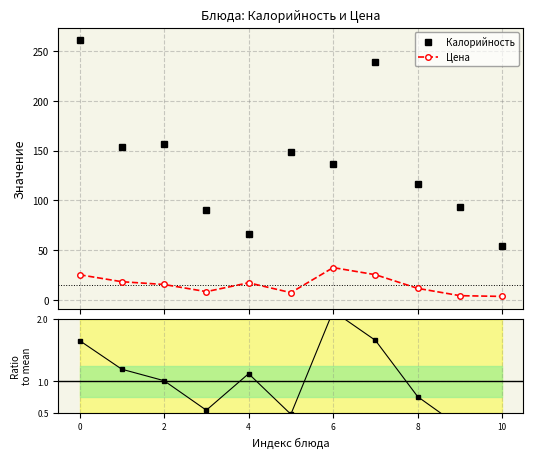

Rank the series by their maximum value, from highest to lowest.

Калорийность, Цена, Цена / mean